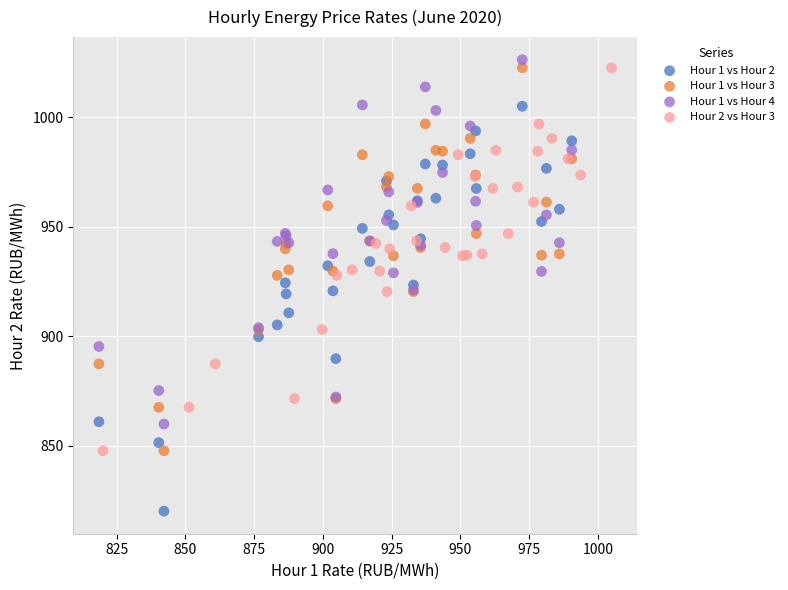

Which series reaches the maximum Y coordinate?

Hour 1 vs Hour 4